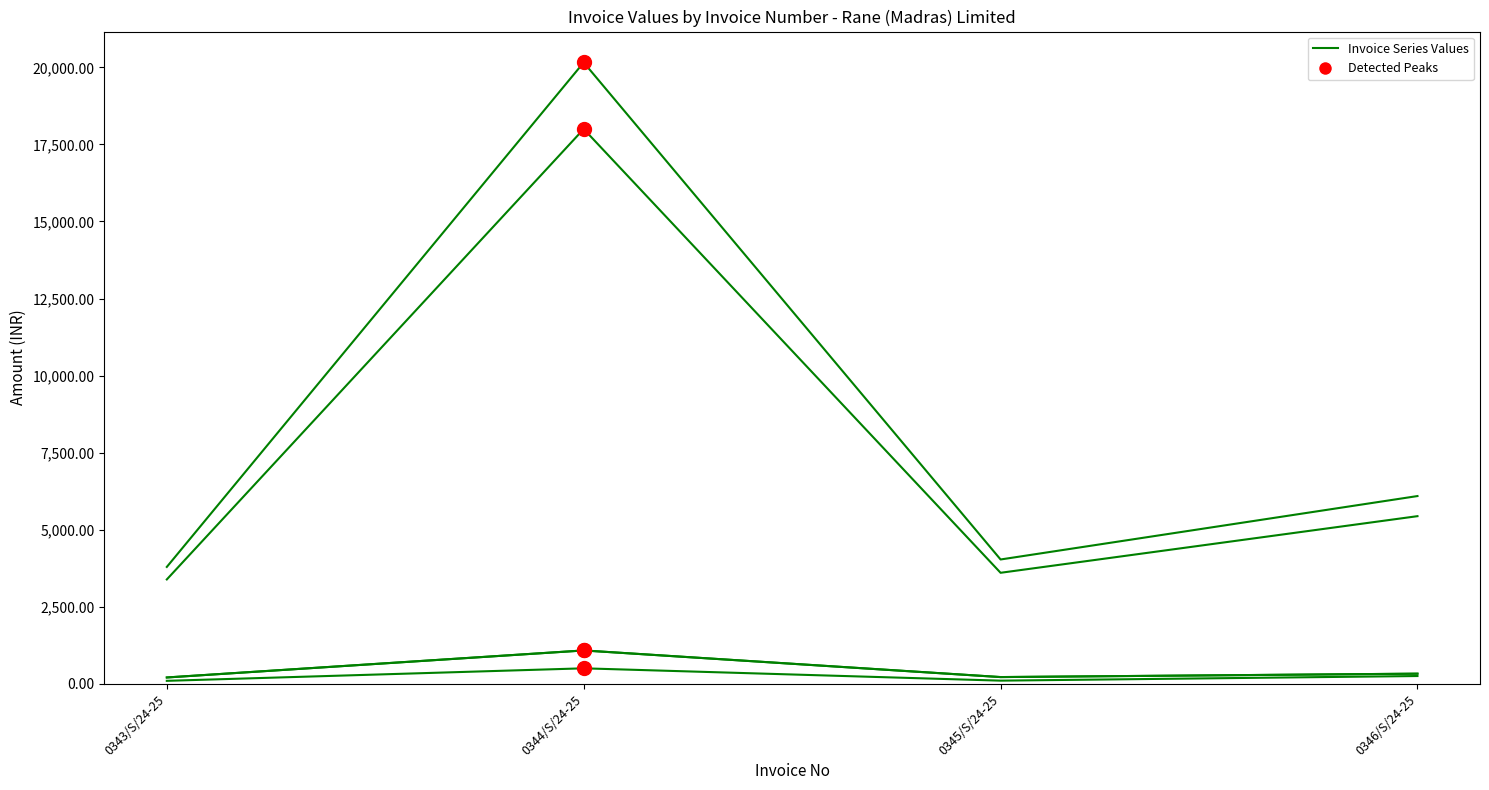

At which category is the sum across all series the highest?

0344/S/24-25